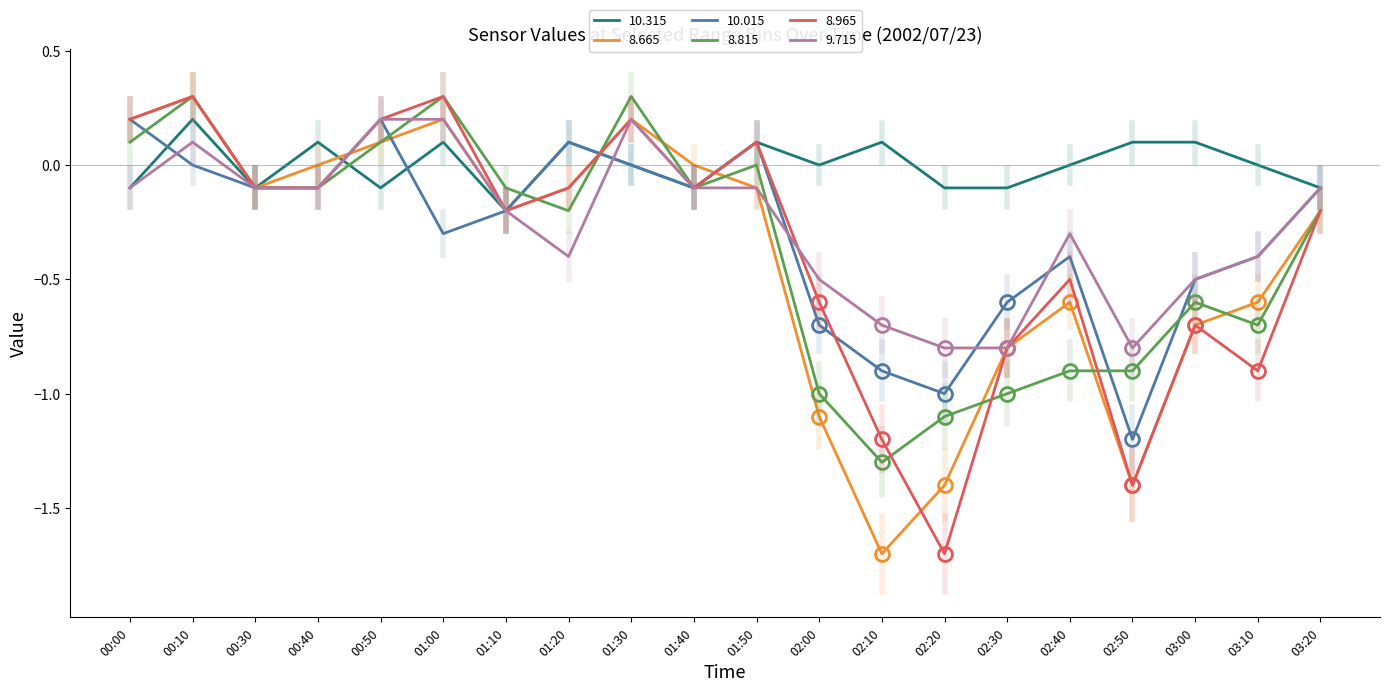

What is the total value across all series at 02:00?

-3.9